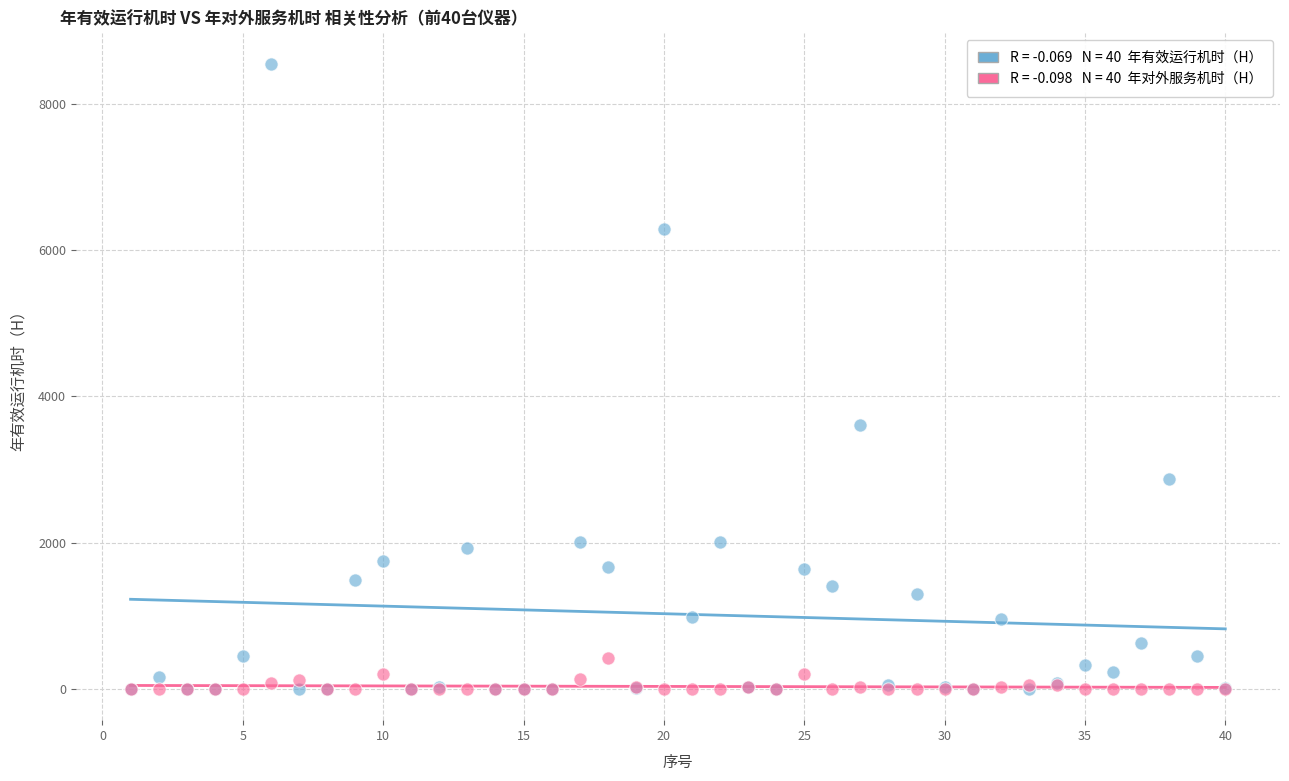

Across all series, what Y value is closest to 4272?

3608.3